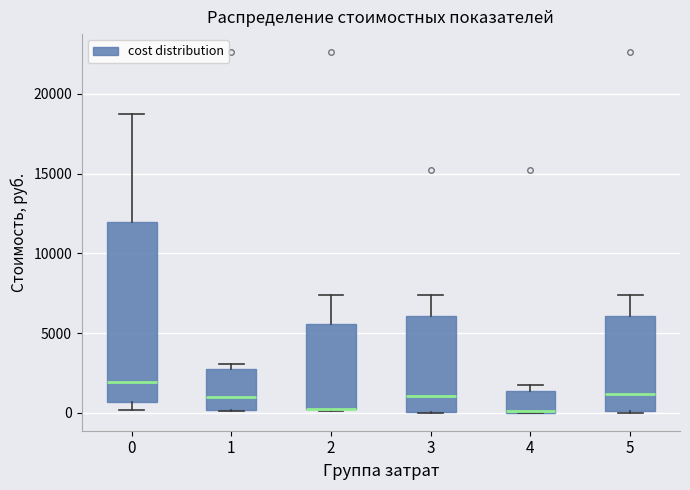

Which box is the tallest, from its lower edge to its upper edge?

0